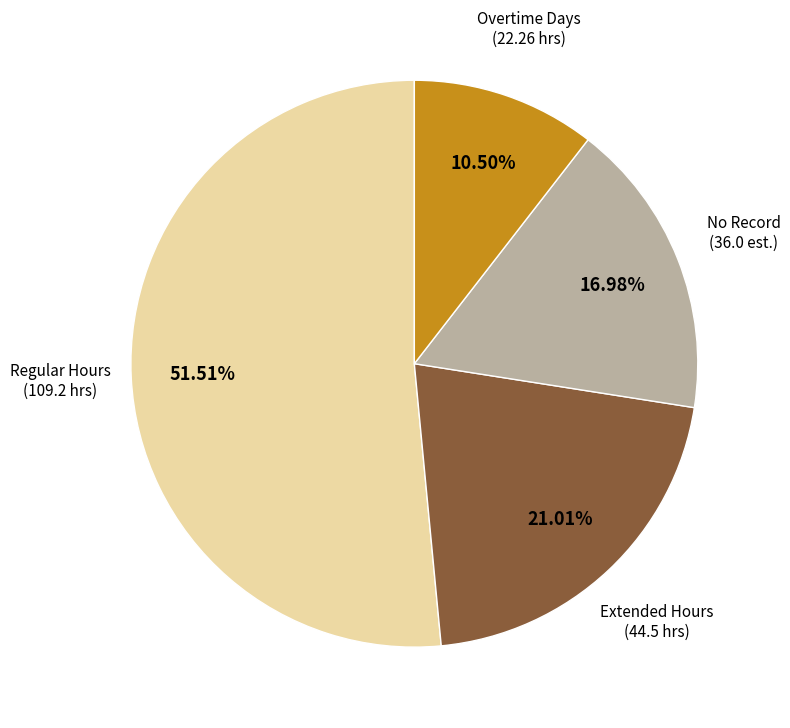

Does any single category account for the majority?

Yes